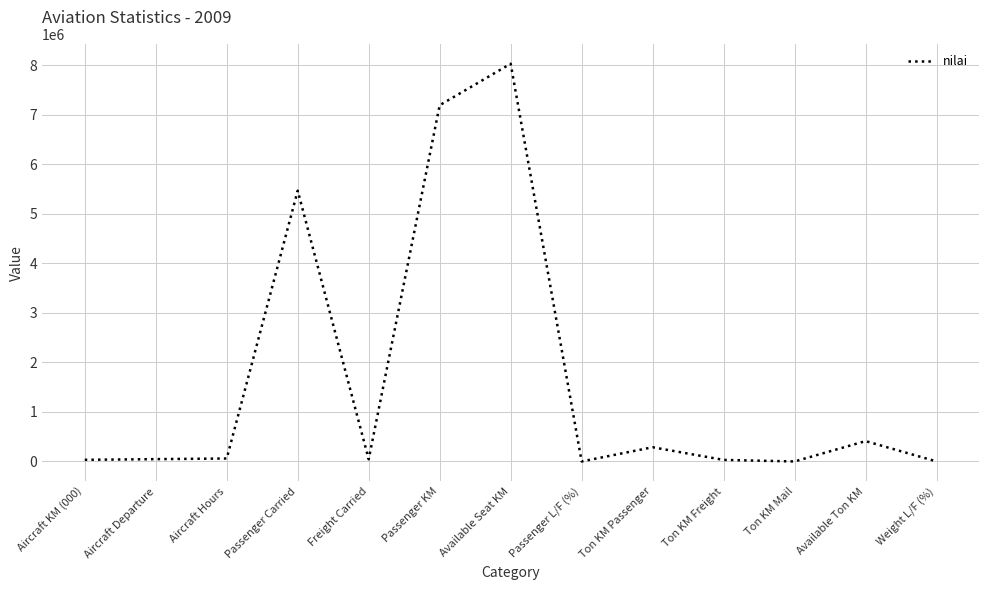

True or false: the data shows 5464615 at Passenger Carried.

True